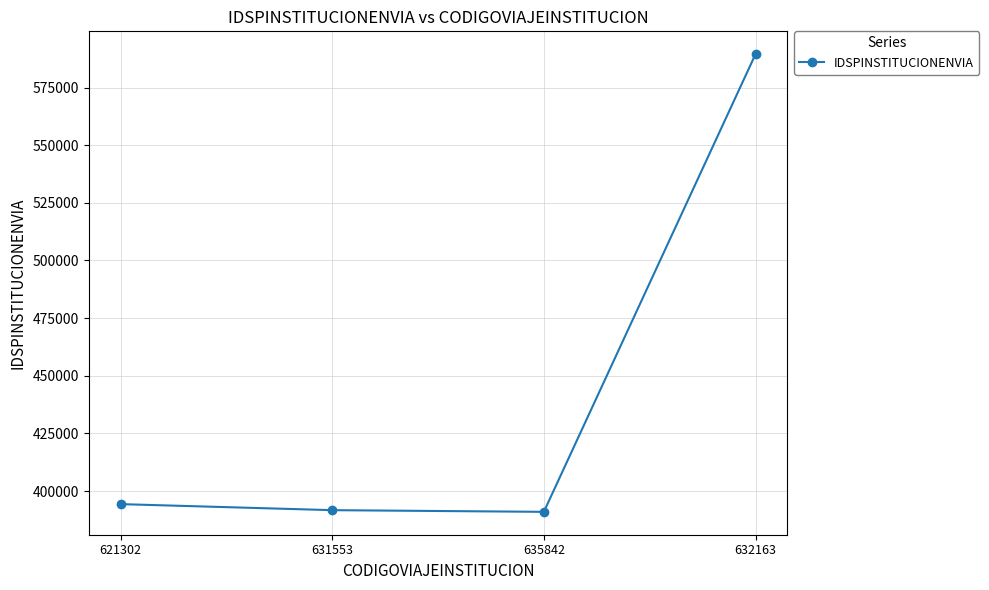

How many data points does each series have?

4